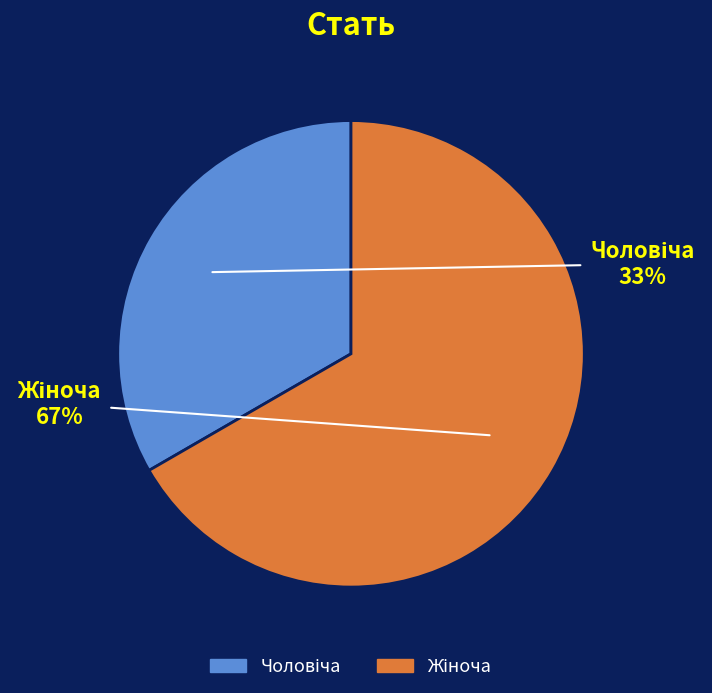

To the nearest percent, what is the average slice percentage?

50%